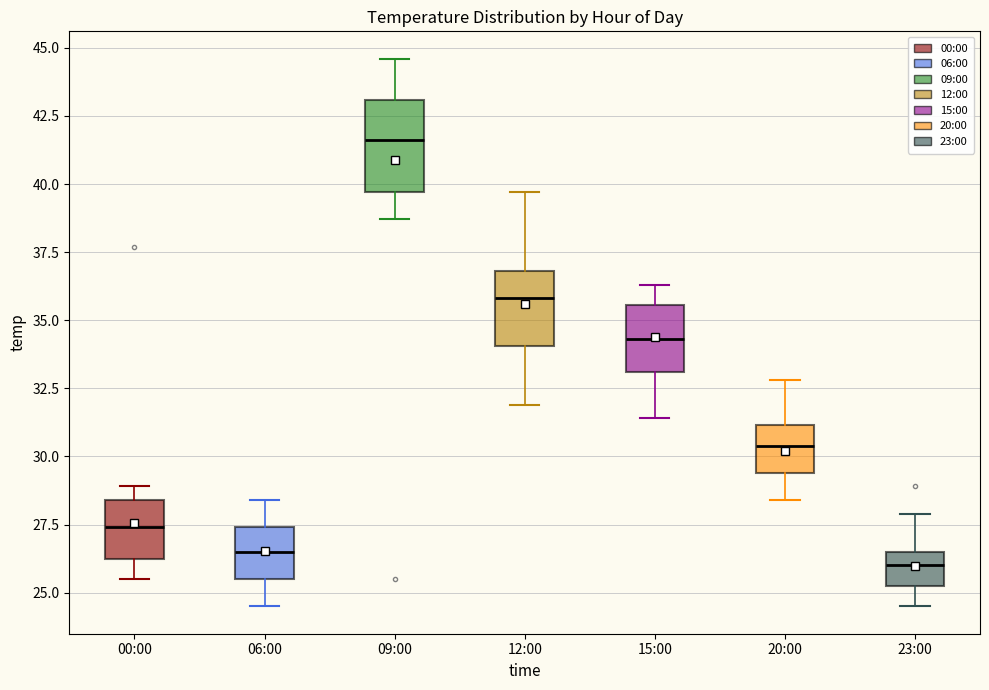

Comparing the boxes themselves (not the whiskers), which one is the tallest?

09:00